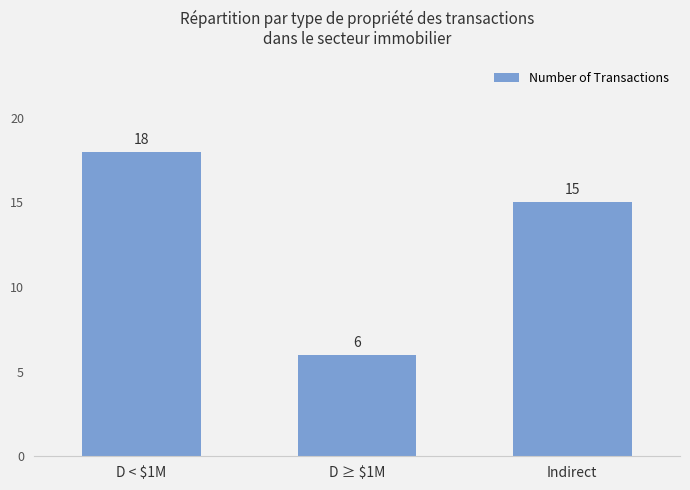

How many series are shown in this chart?

1